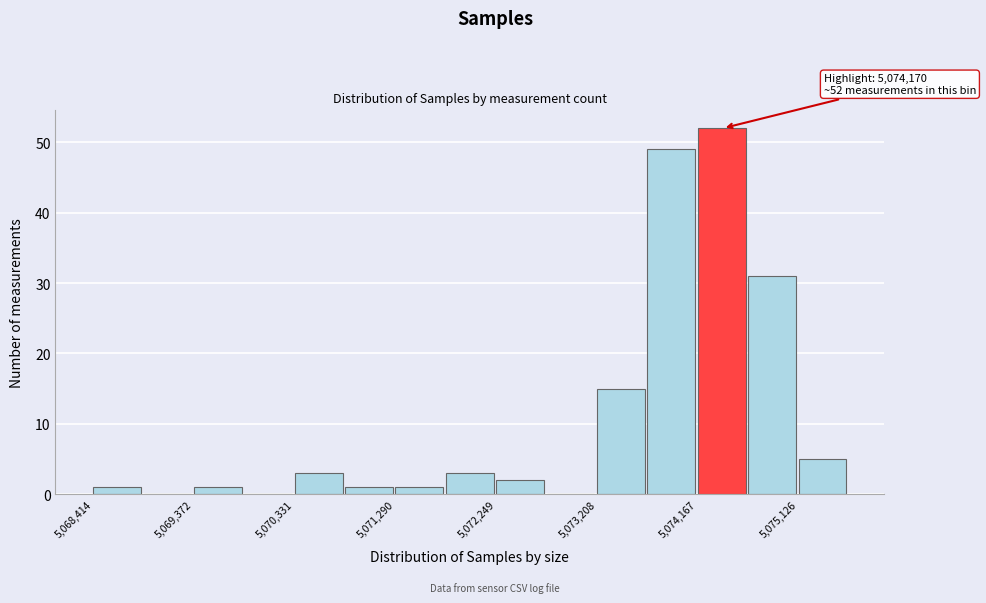

Which range on the x-axis has the tallest bar?

5074200 to 5074600